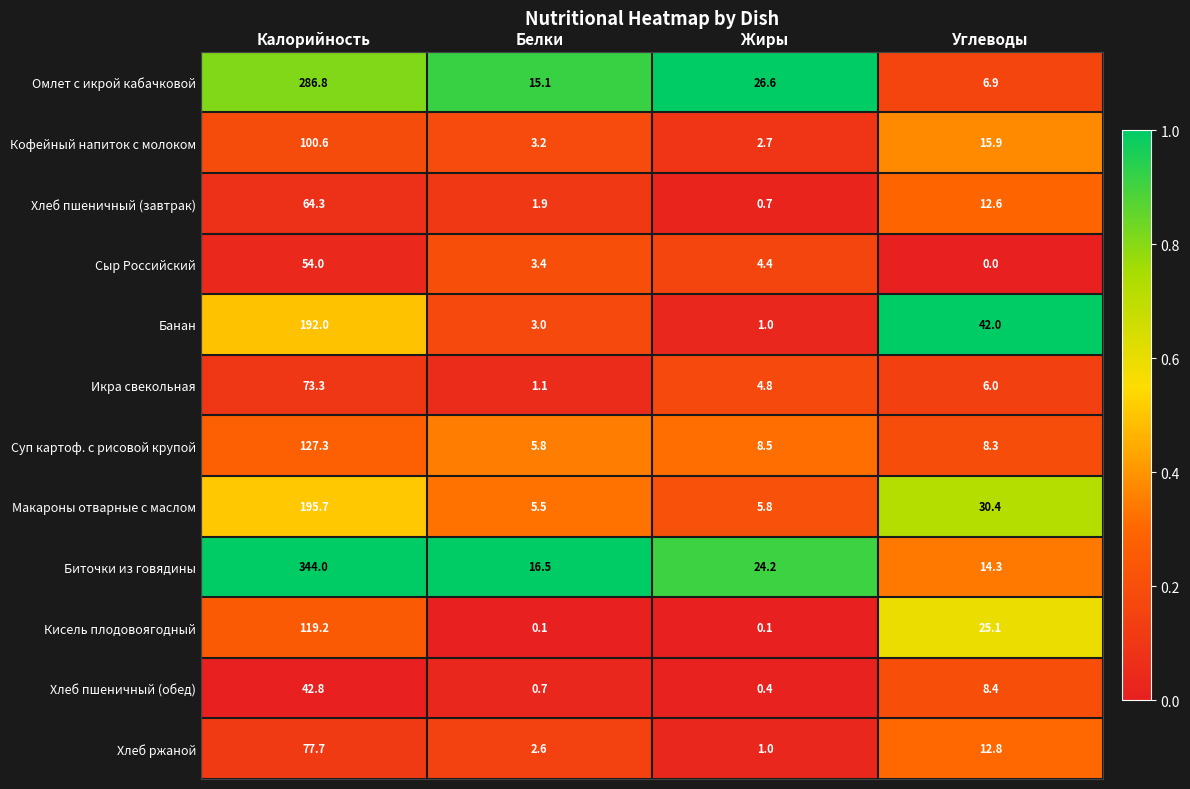

At which category is the sum across all series the highest?

Калорийность